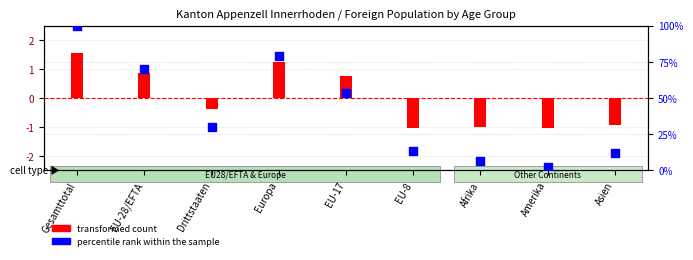

Which series contains the lowest Y value?

transformed count